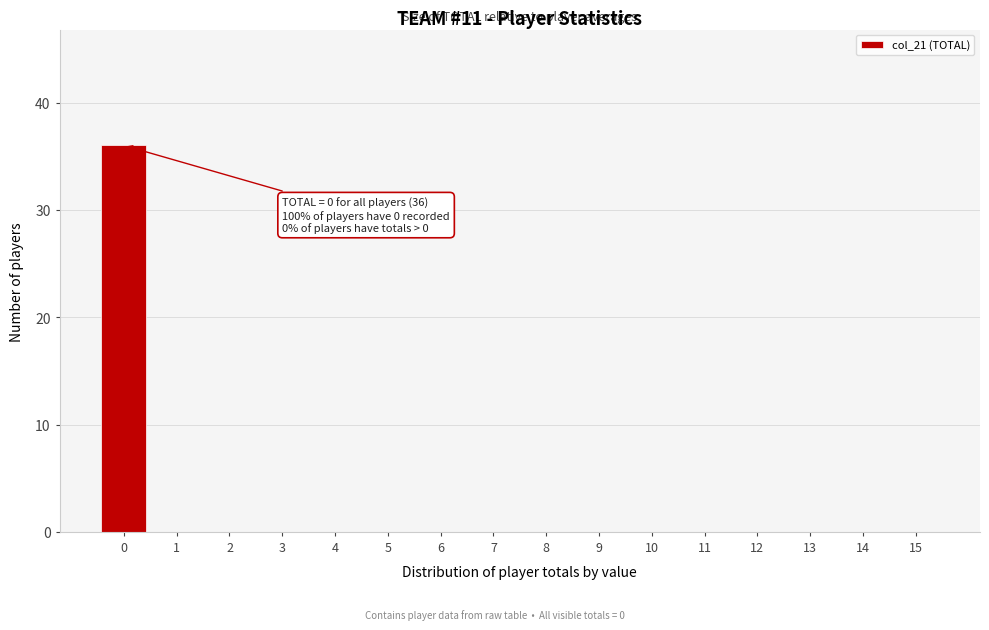

What is the greatest value displayed?

36